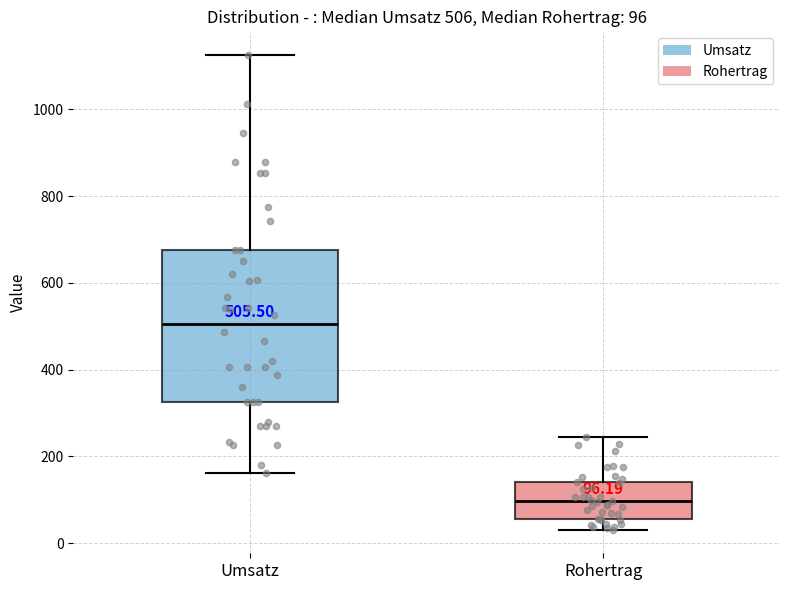

Which box's median line is the highest?

Umsatz